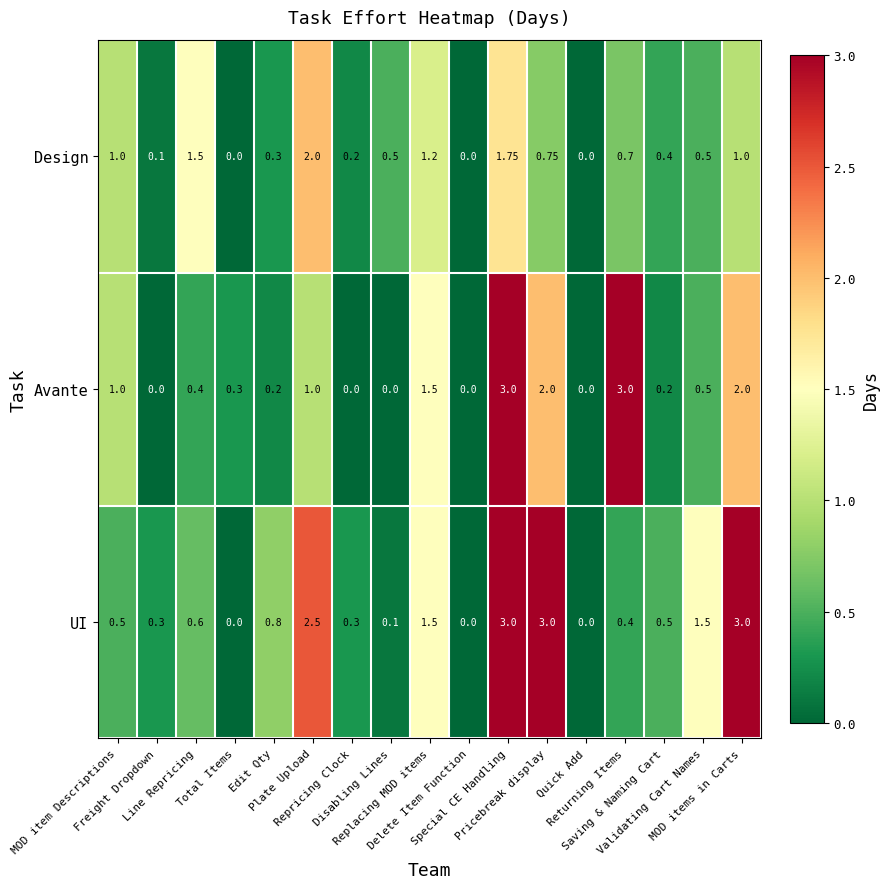

What is the difference between the highest and lowest values at Repricing Clock?

0.3